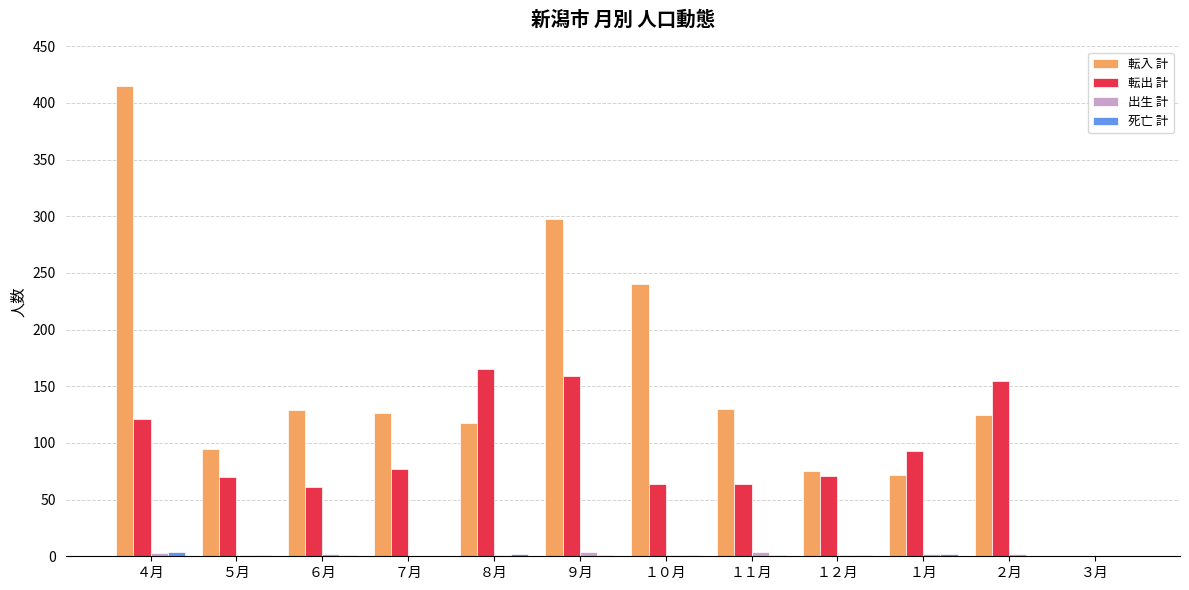

Is it true that 転入 計 equals 161 at ５月?

False